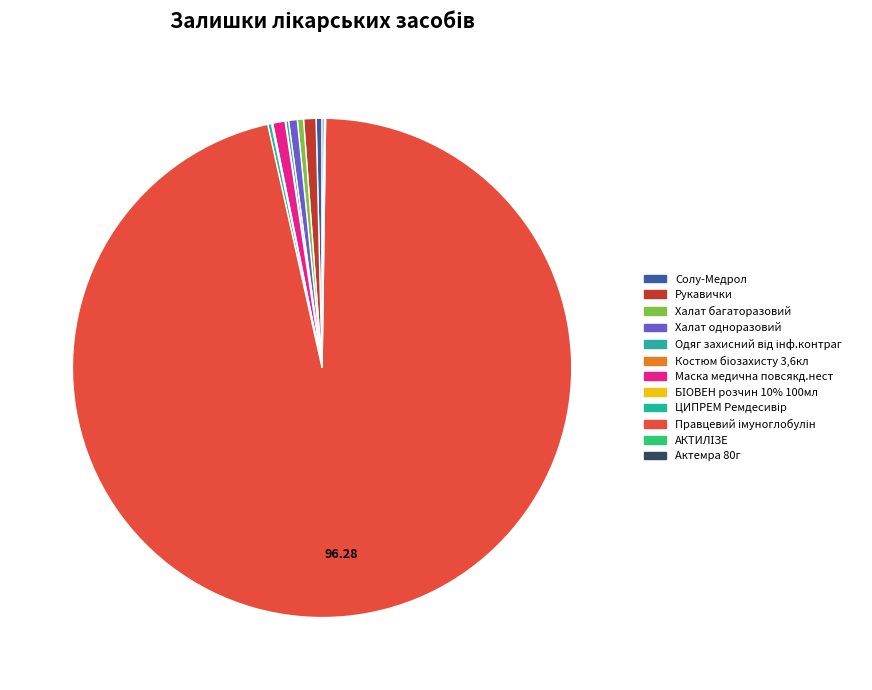

The Рукавички slice represents 12% of the pie. True or false?

False